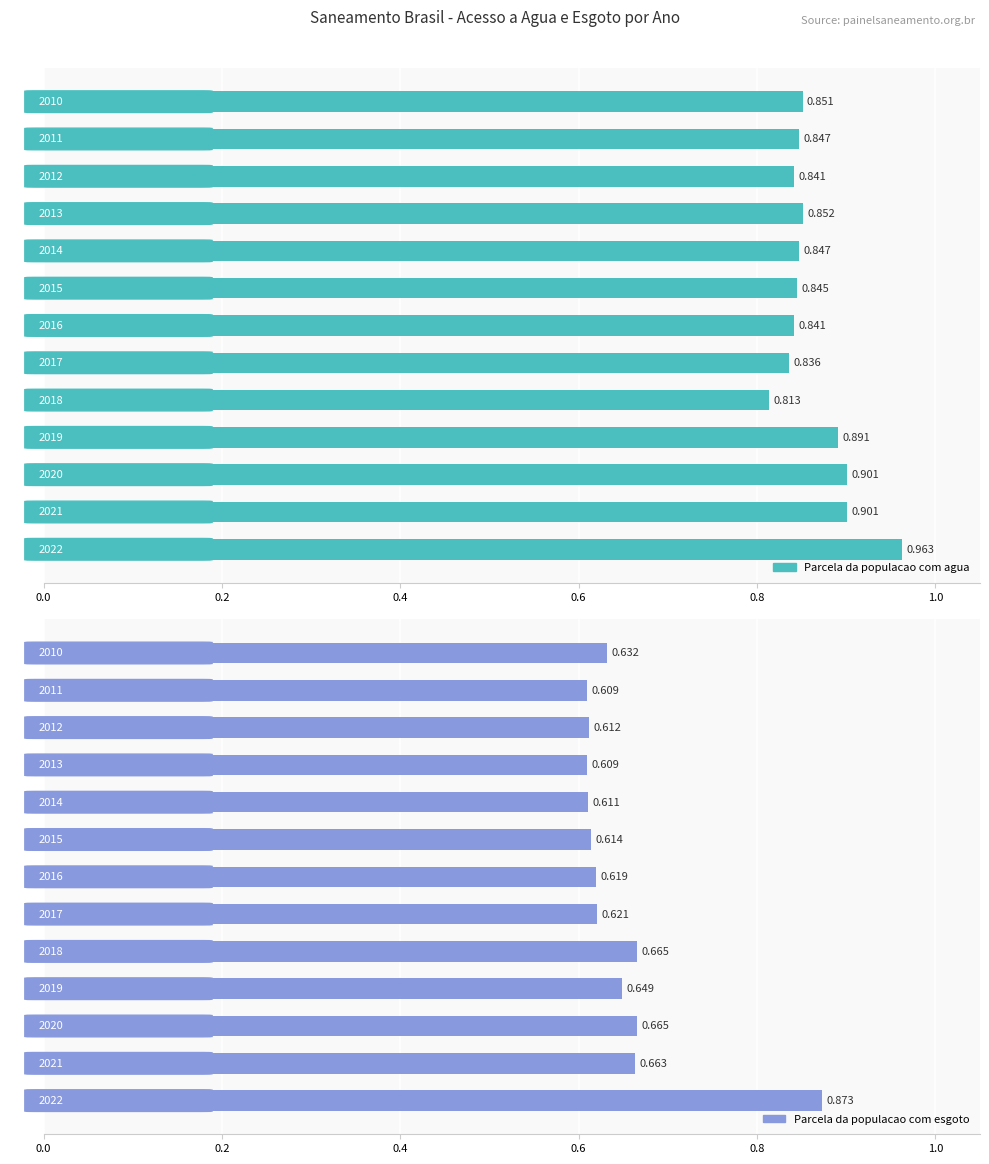

Between 2011 and 2017, which series saw the biggest shift?

Parcela da populacao com esgoto